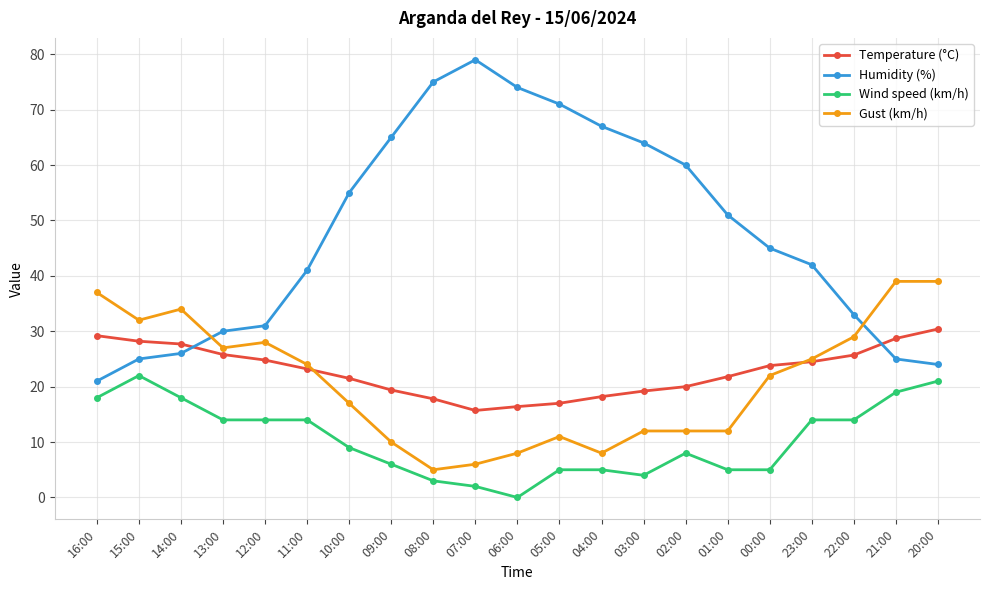

What is the total value across all series at 23:00?

105.5